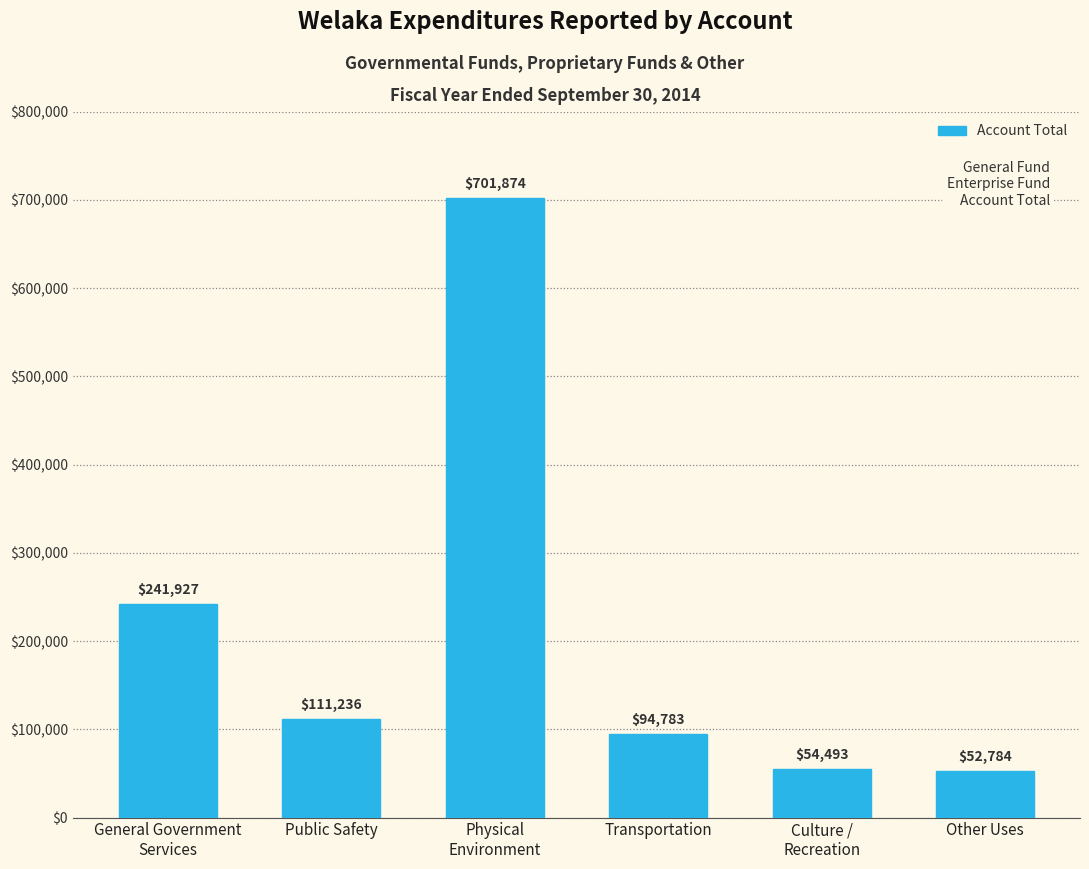

Reading left to right, transcribe all the data shown in this chart.

241927	111236	701874	94783	54493	52784